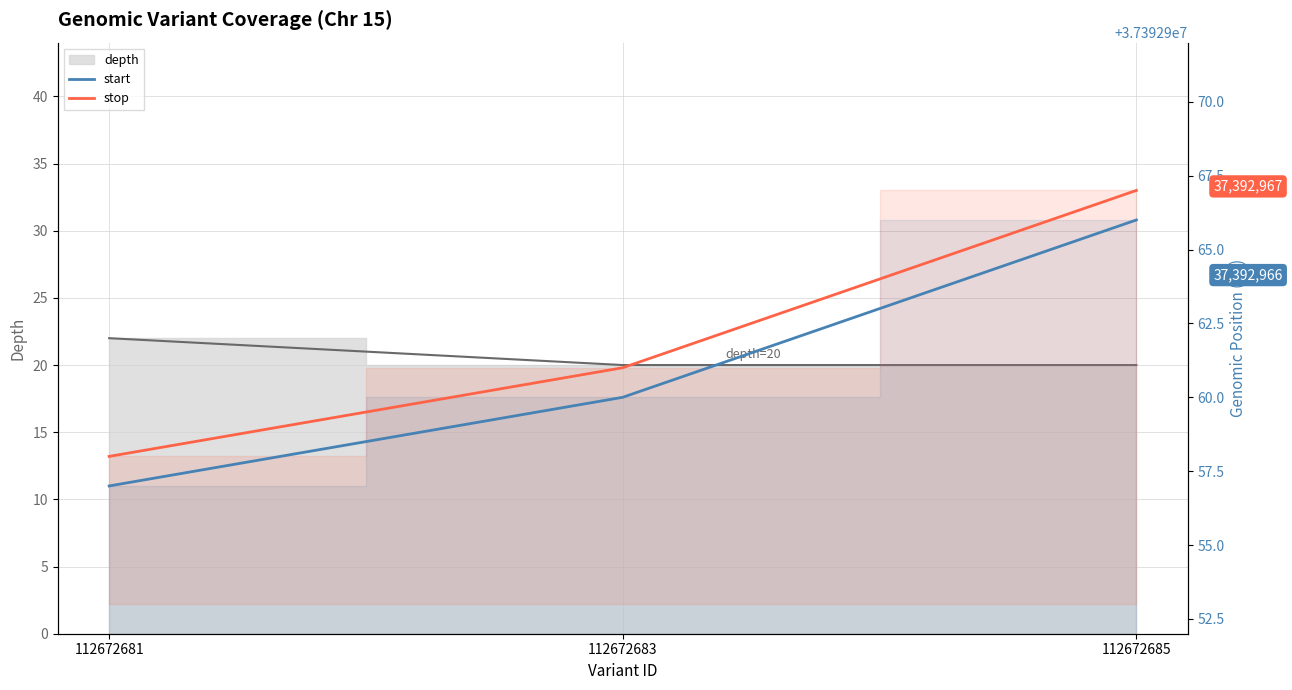

What is the difference between the maximum and second lowest values in the start series?

6